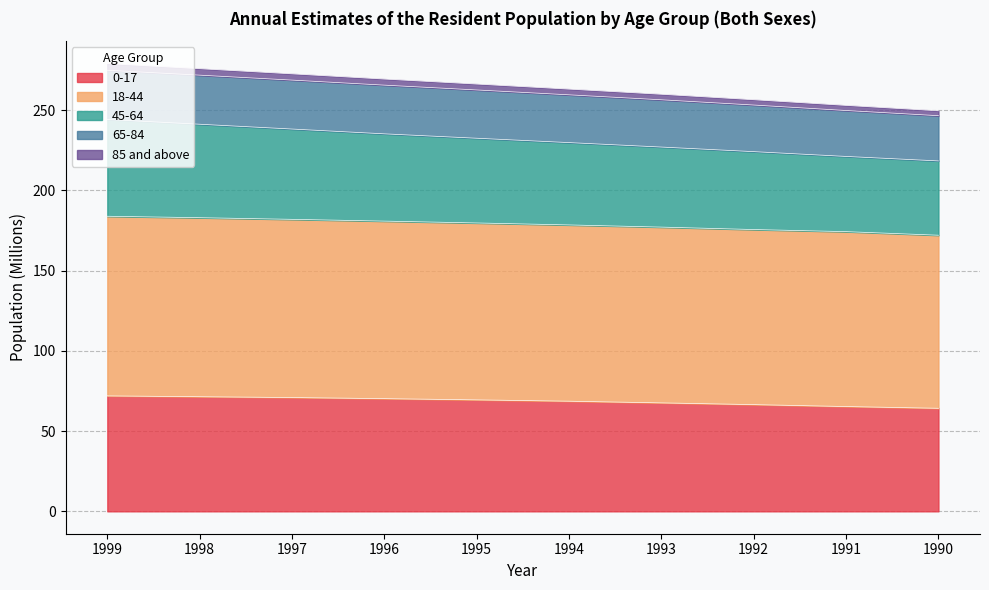

At which label does 85 and above reach its peak?

1999